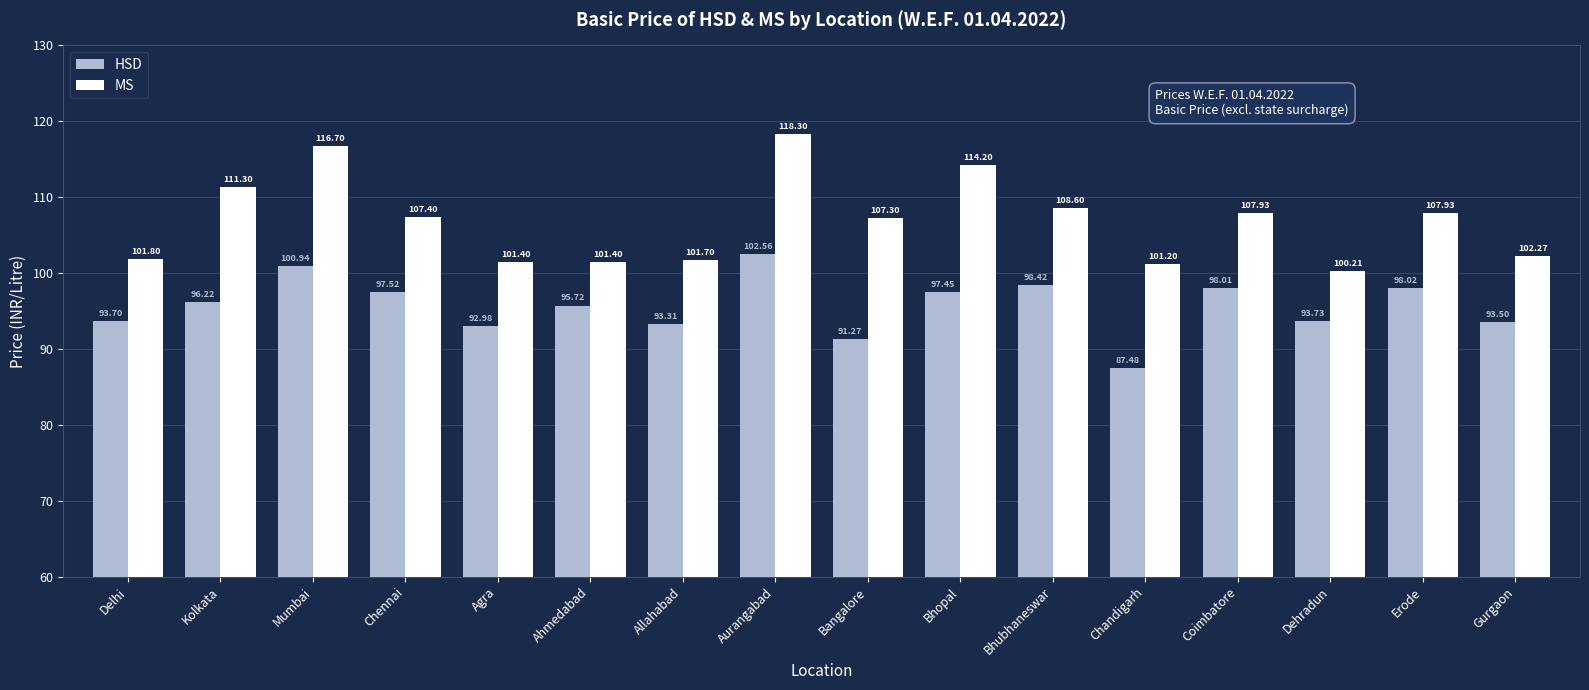

Reading left to right, what are all the values shown in this chart?

HSD: Delhi=93.7	Kolkata=96.2	Mumbai=100.9	Chennai=97.5	Agra=93.0	Ahmedabad=95.7	Allahabad=93.3	Aurangabad=102.6	Bangalore=91.3	Bhopal=97.5	Bhubhaneswar=98.4	Chandigarh=87.5	Coimbatore=98.0	Dehradun=93.7	Erode=98.0	Gurgaon=93.5
MS: Delhi=101.8	Kolkata=111.3	Mumbai=116.7	Chennai=107.4	Agra=101.4	Ahmedabad=101.4	Allahabad=101.7	Aurangabad=118.3	Bangalore=107.3	Bhopal=114.2	Bhubhaneswar=108.6	Chandigarh=101.2	Coimbatore=107.9	Dehradun=100.2	Erode=107.9	Gurgaon=102.3